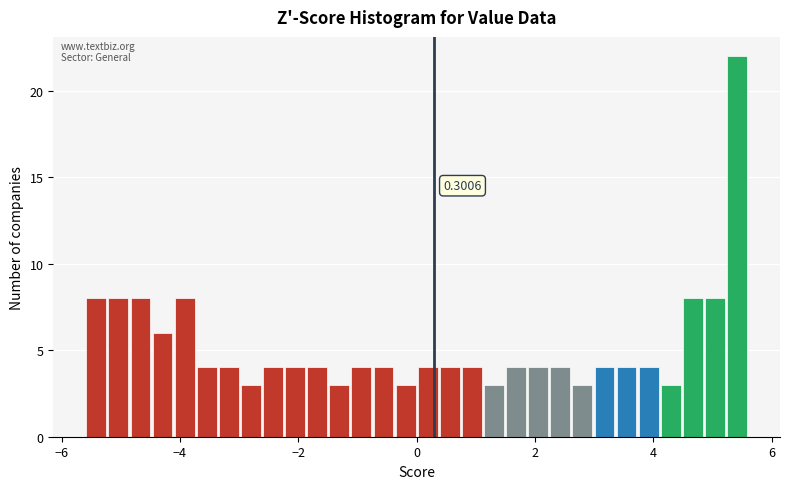

Around what value on the x-axis is the tallest bar? Give the approximate position of its centre, as read against the axis.

5.4